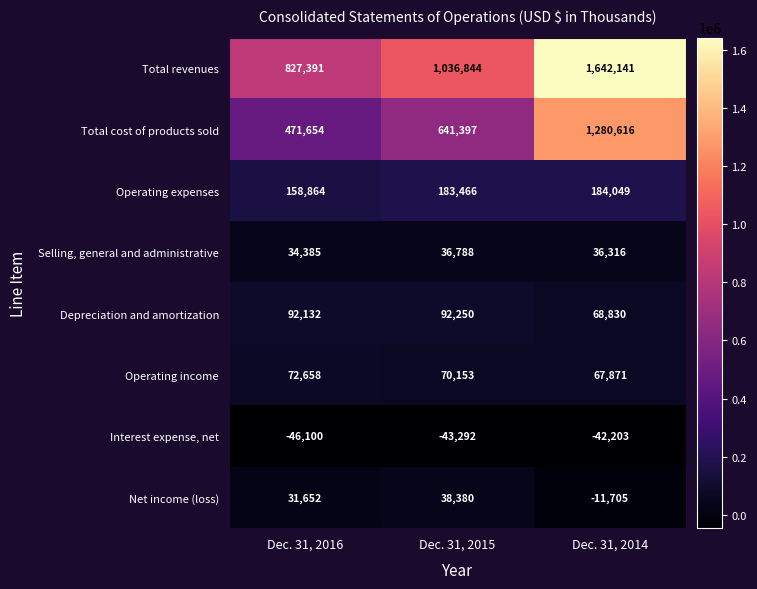

How many data points in Interest expense, net are above -43292?

1